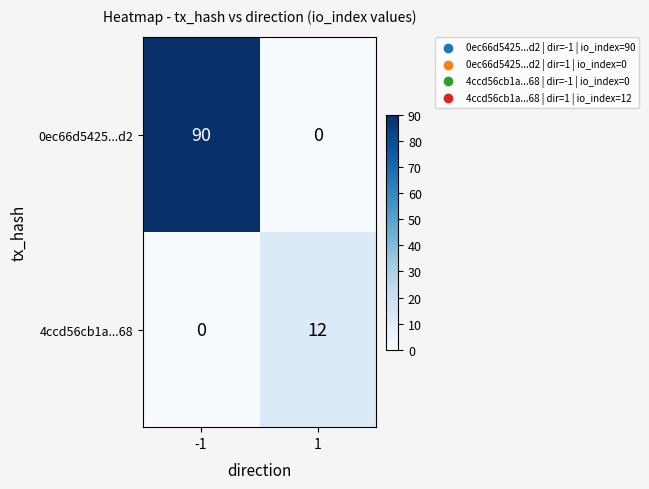

What is the average value of the 0ec66d5425...d2 series?

45